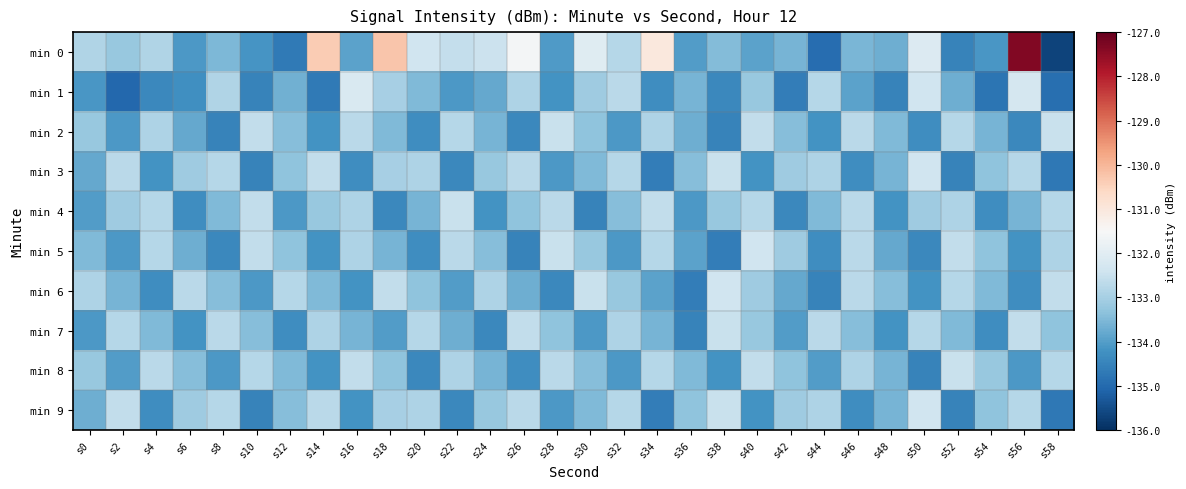

What is the spread (max minus min) of values at s56?

7.1